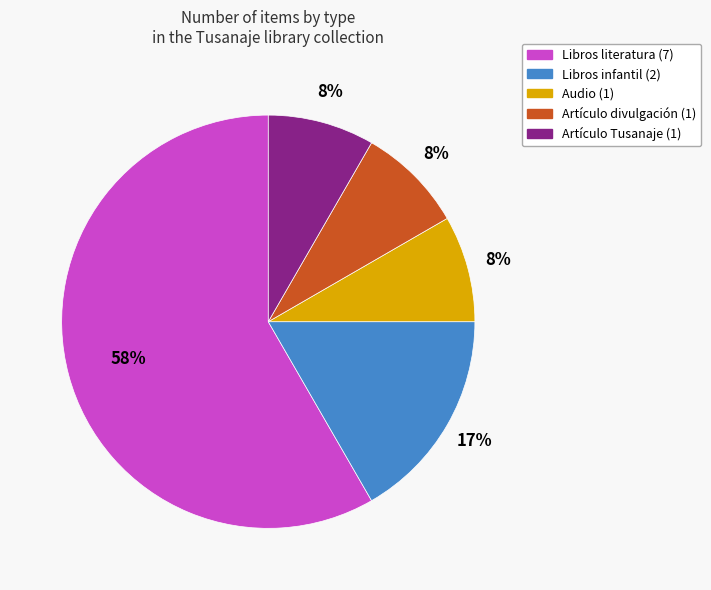

How many segments does this pie chart have?

5